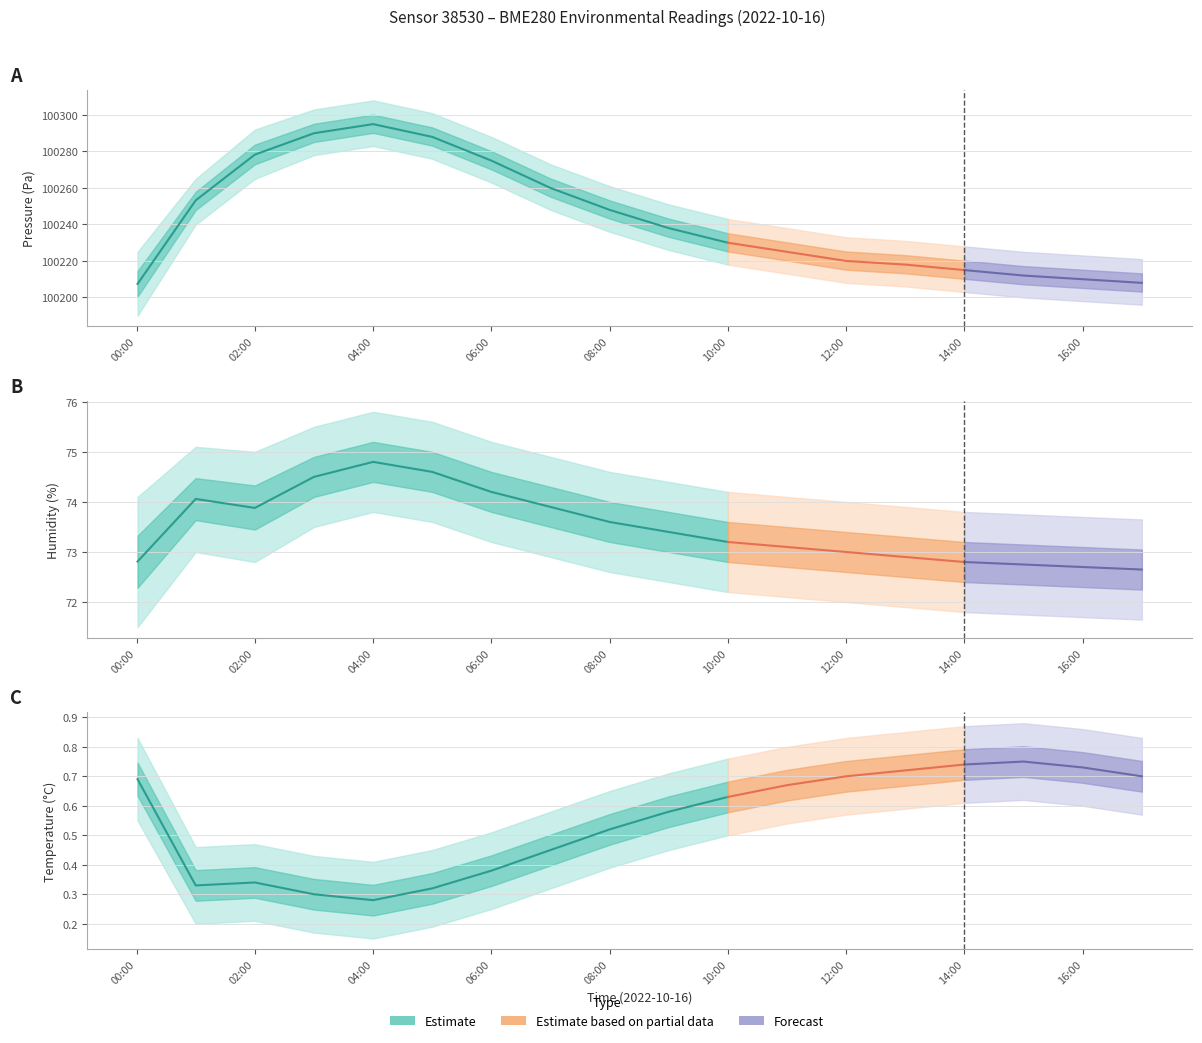

What is the label of the 10th point from the left?

09:00